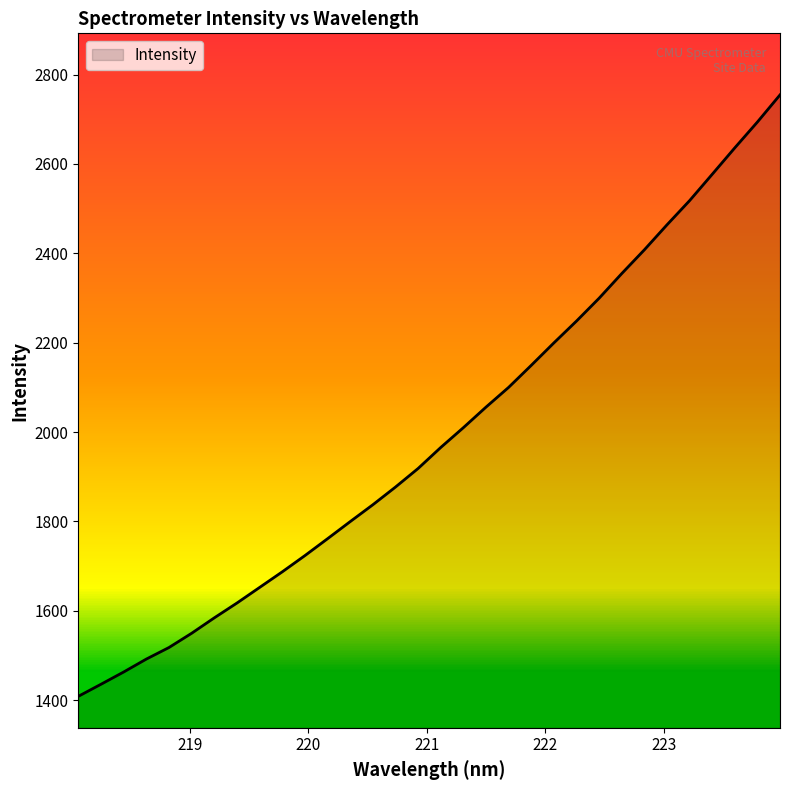

Does the chart have visible grid lines?

No